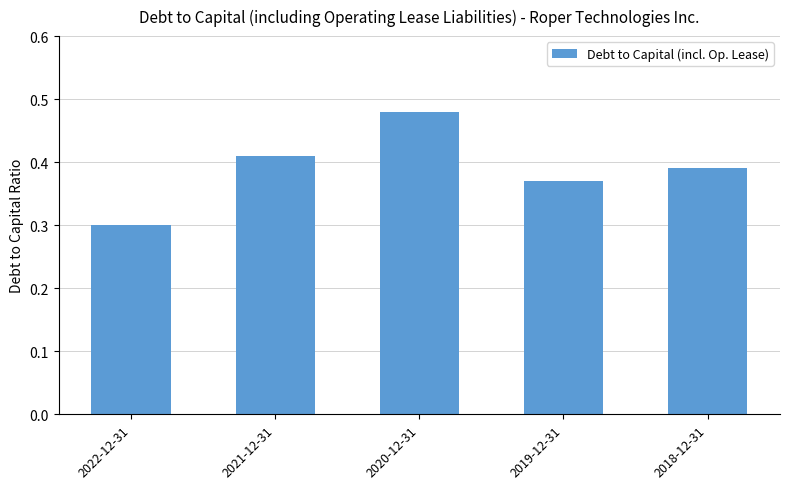

List the labels in order of value, largest first.

2020-12-31, 2021-12-31, 2018-12-31, 2019-12-31, 2022-12-31